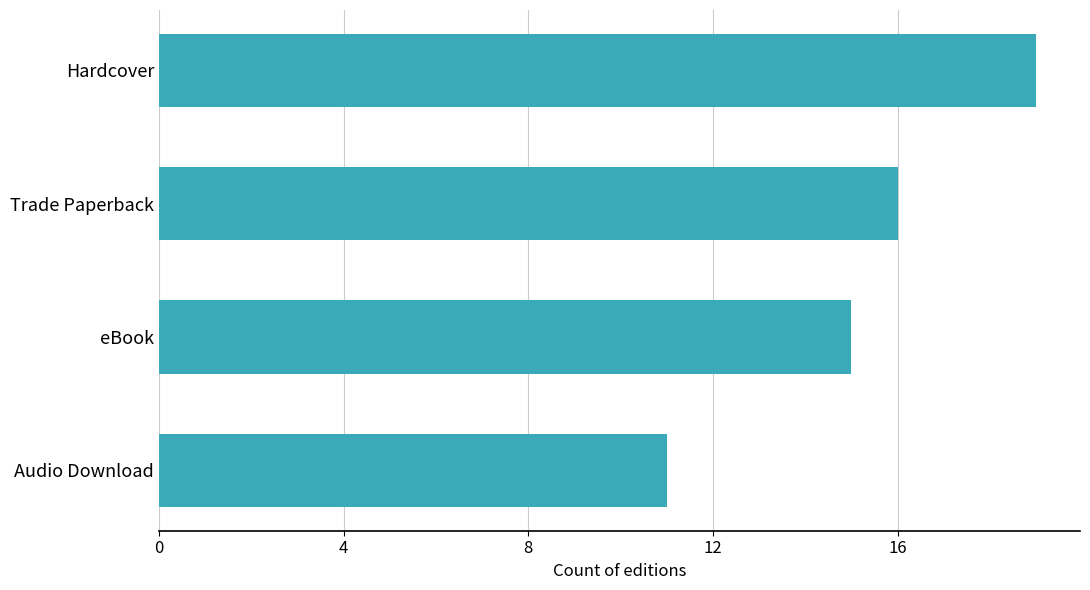

Are the bars grouped side by side (vs. stacked)?

No